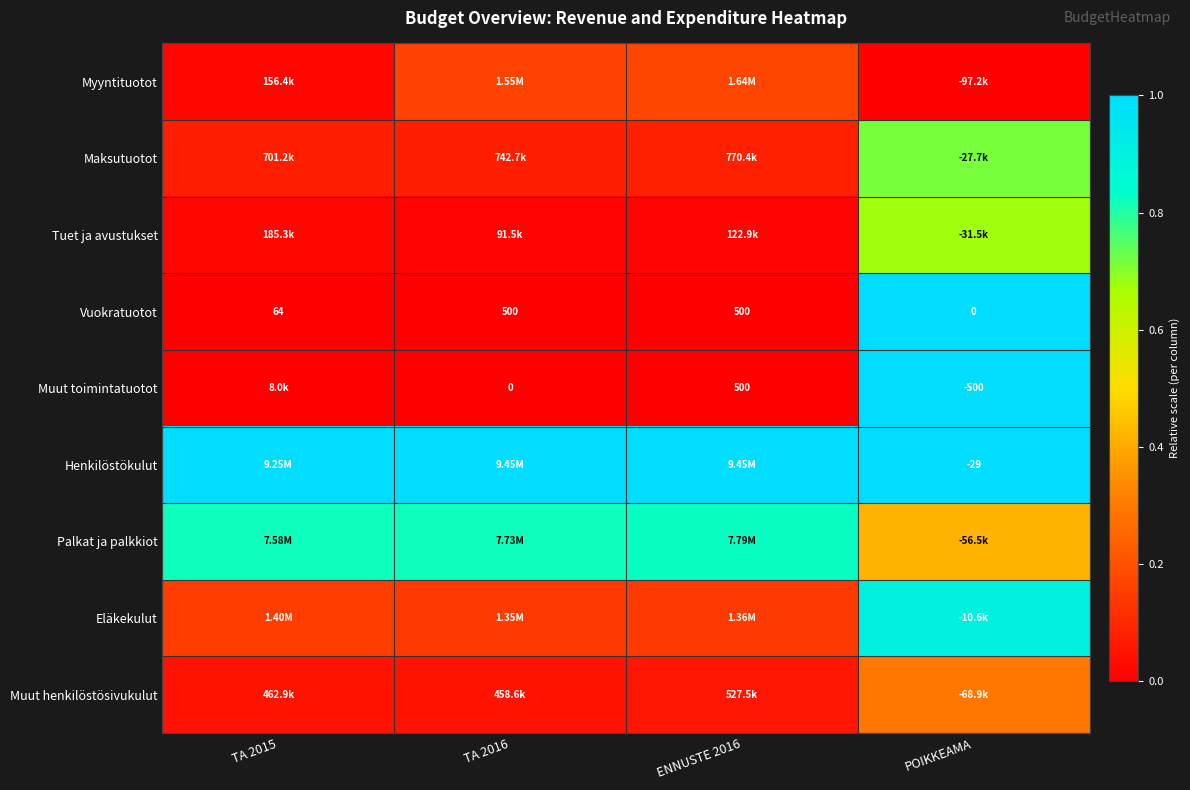

Which category has the lowest value in the Vuokratuotot series?

POIKKEAMA